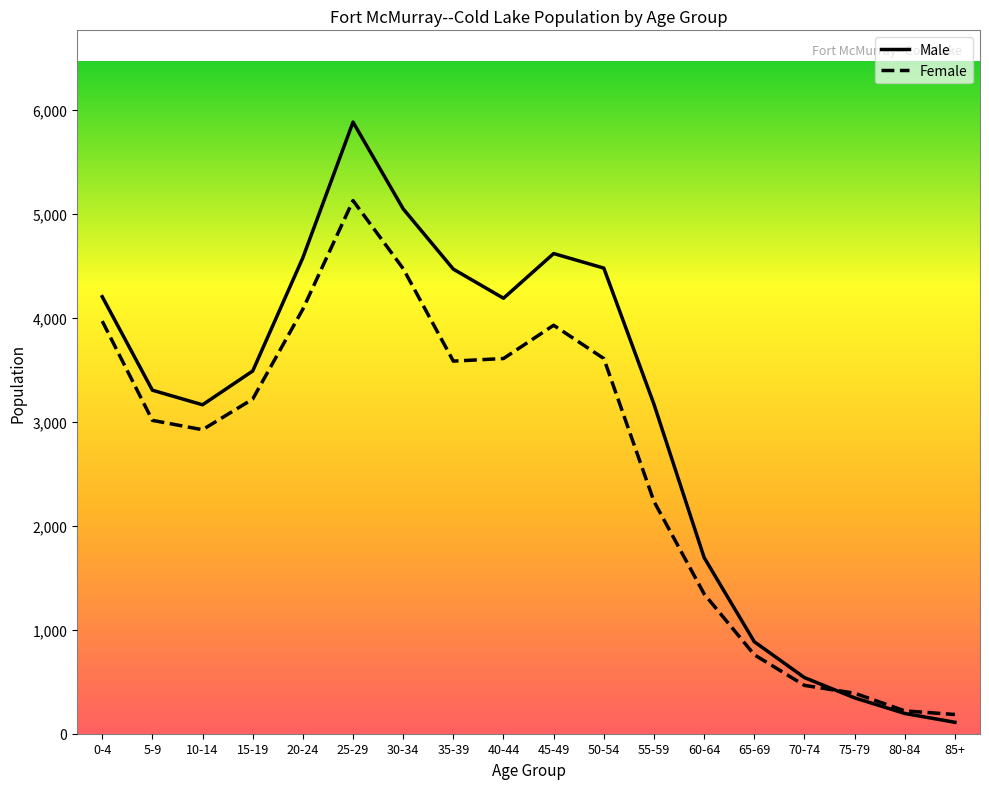

True or false: Female has a value of 3610 at 50-54.

True